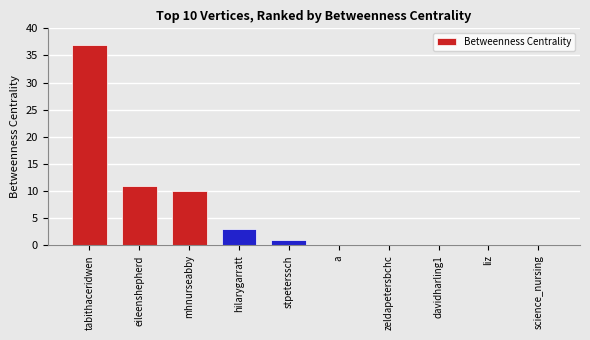

Where is the data nearest to the value 18?

eileenshepherd